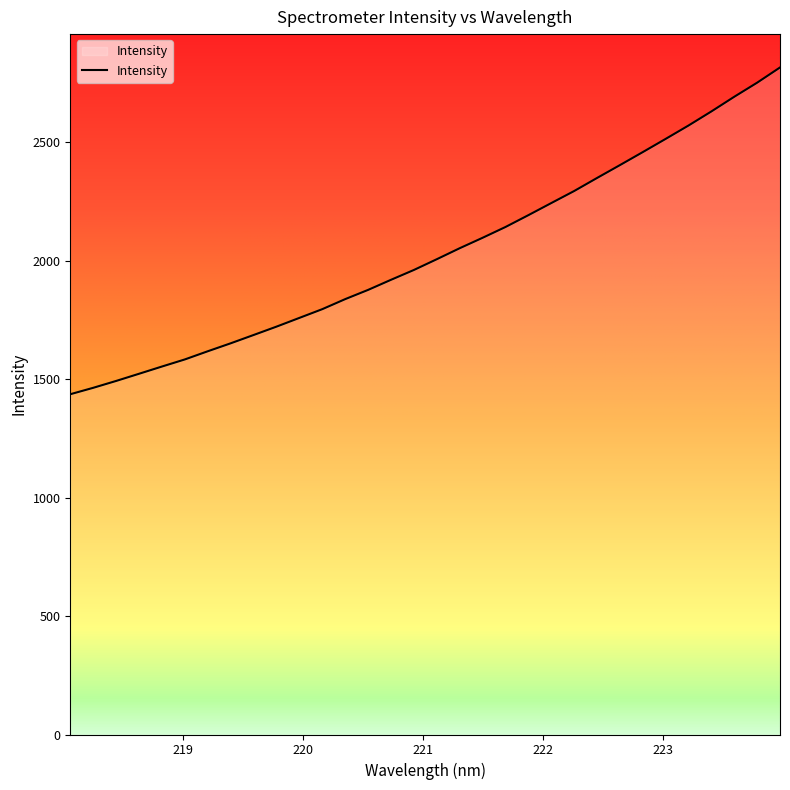

What is the minimum value shown in the chart?

1435.8